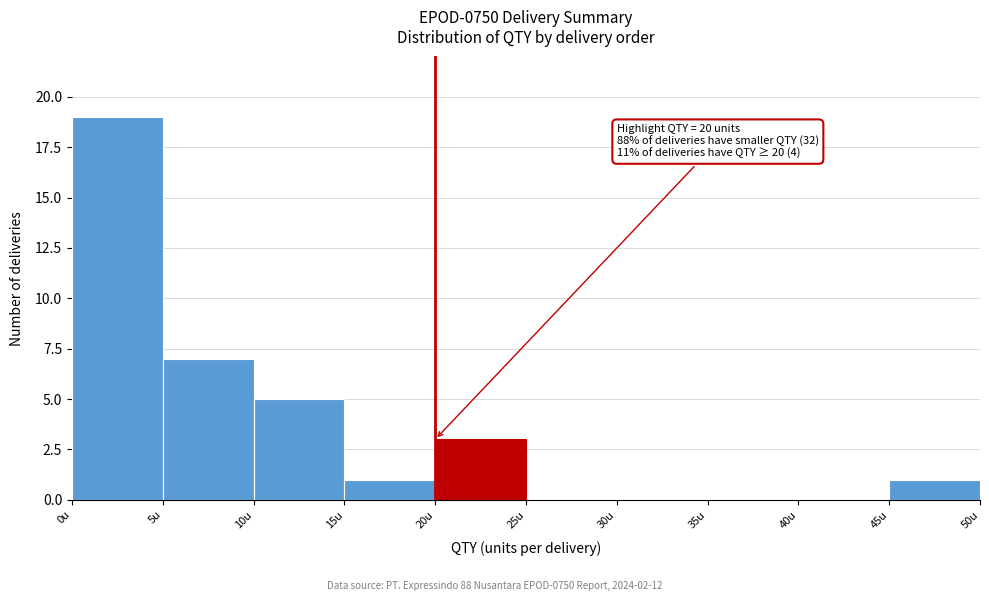

Over which range of the x-axis is the bar tallest?

0 to 5